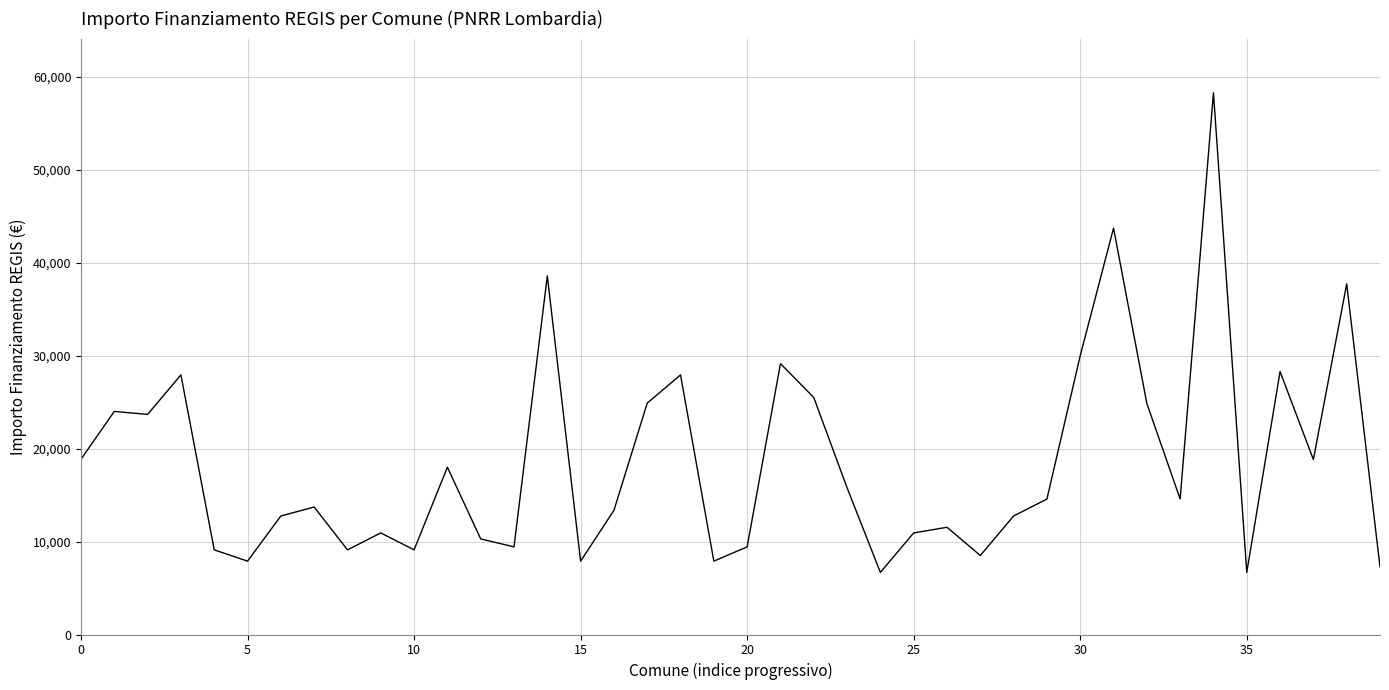

What is the difference between the maximum and minimum values?

51595